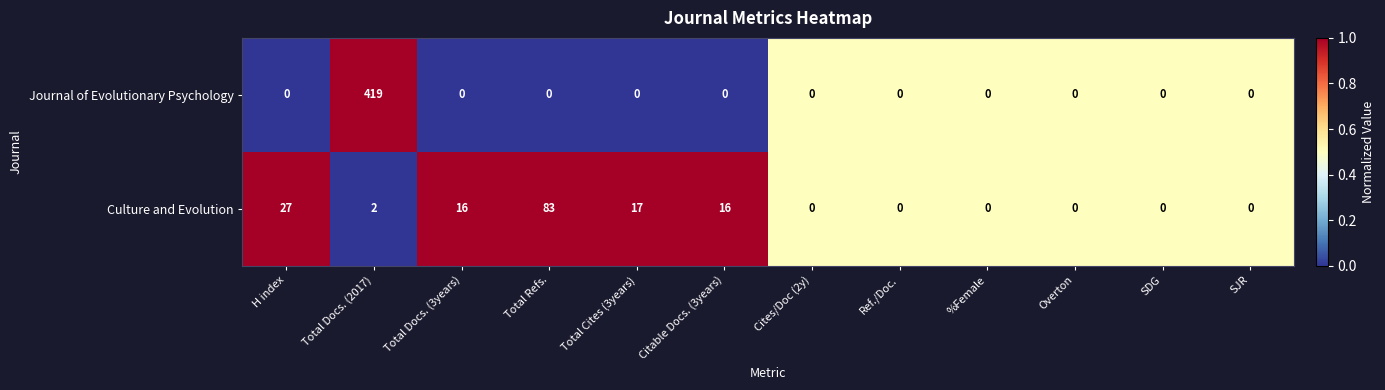

Which series has the largest total across all categories?

Journal of Evolutionary Psychology